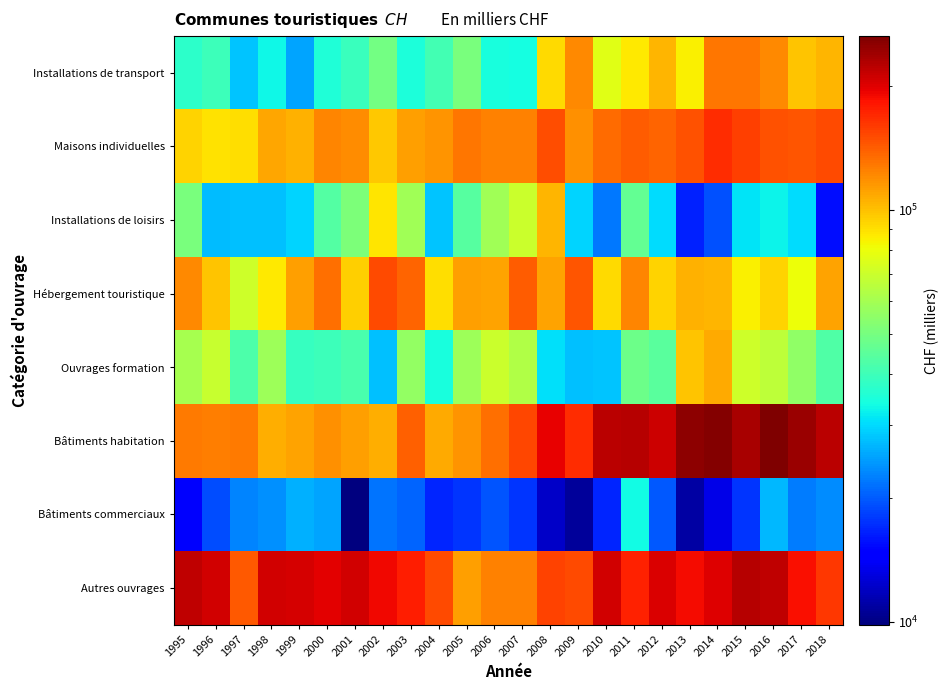

At which category is the sum across all series the highest?

2014